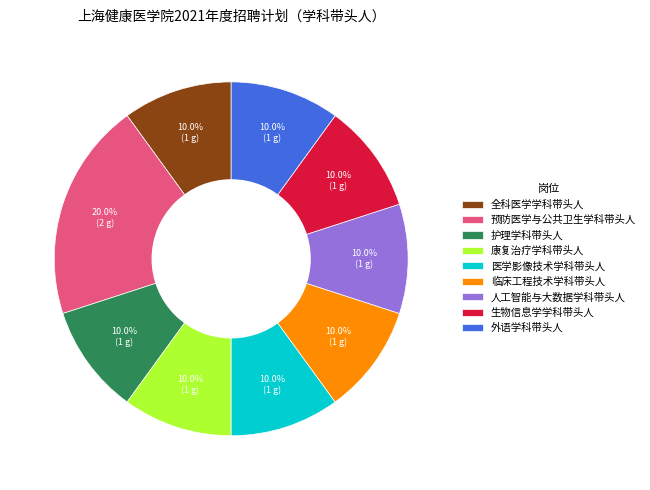

Is there a majority slice in this chart?

No